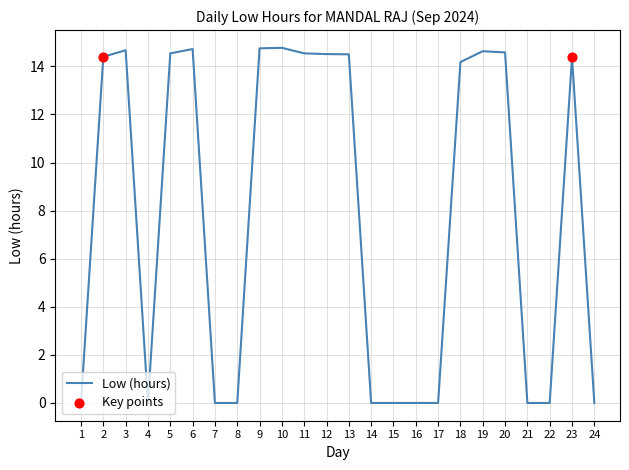

Between 18 and 17, which is larger?

18